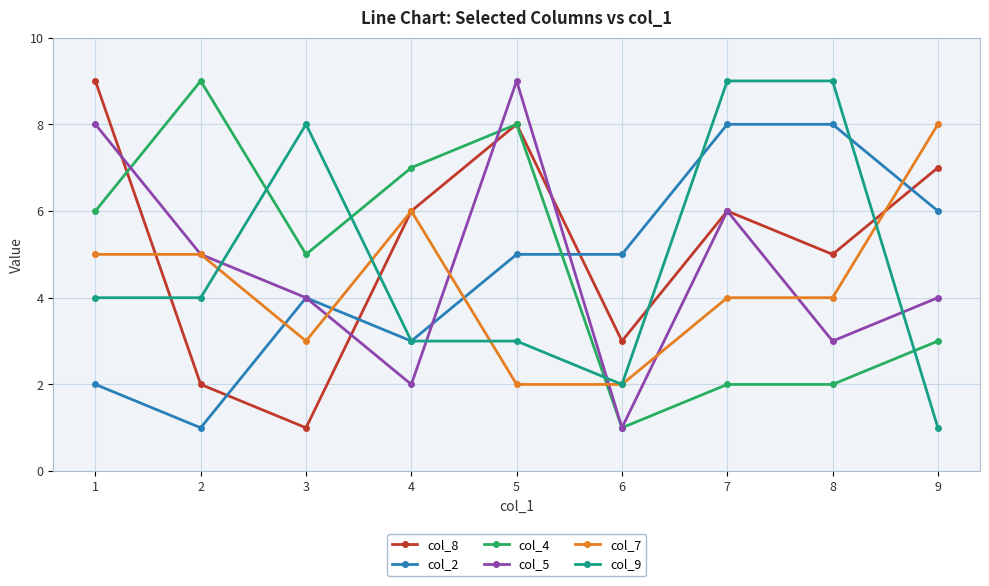

True or false: col_2 and col_9 intersect in this chart.

True